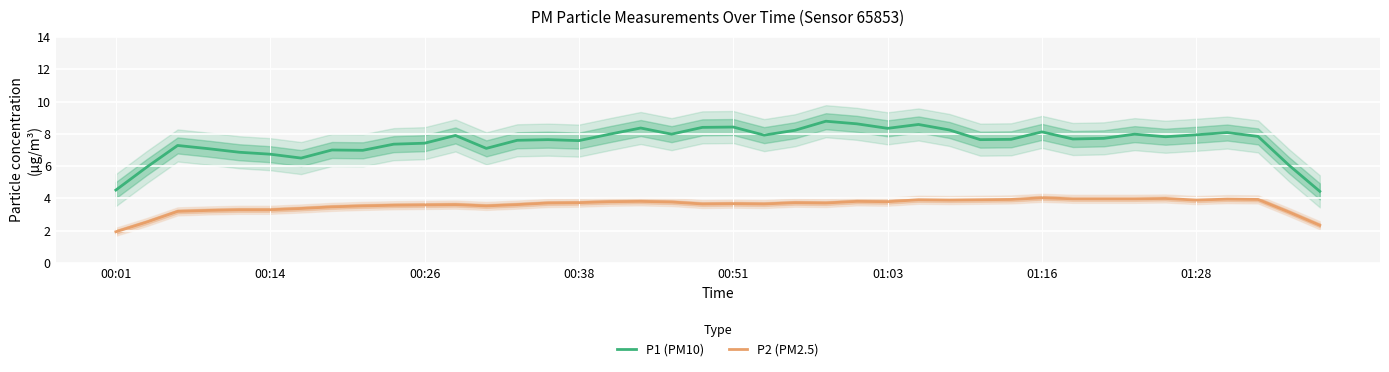

Reading right to left, list all the values displayed in this chart.

P1 (PM10): 4.4	6.1	7.8	8.1	7.9	7.8	8.0	7.7	7.7	8.1	7.7	7.6	8.2	8.6	8.3	8.6	8.8	8.2	7.9	8.4	8.4	8.0	8.4	8.0	7.6	7.6	7.6	7.1	7.9	7.4	7.4	7.0	7.0	6.5	6.7	6.9	7.1	7.3	5.9	4.5
P2 (PM2.5): 2.3	3.2	3.9	4.0	3.9	4.0	4.0	4.0	4.0	4.0	3.9	3.9	3.9	3.9	3.8	3.8	3.7	3.7	3.7	3.7	3.7	3.8	3.8	3.8	3.7	3.7	3.6	3.5	3.6	3.6	3.6	3.5	3.5	3.4	3.3	3.3	3.3	3.2	2.5	1.9